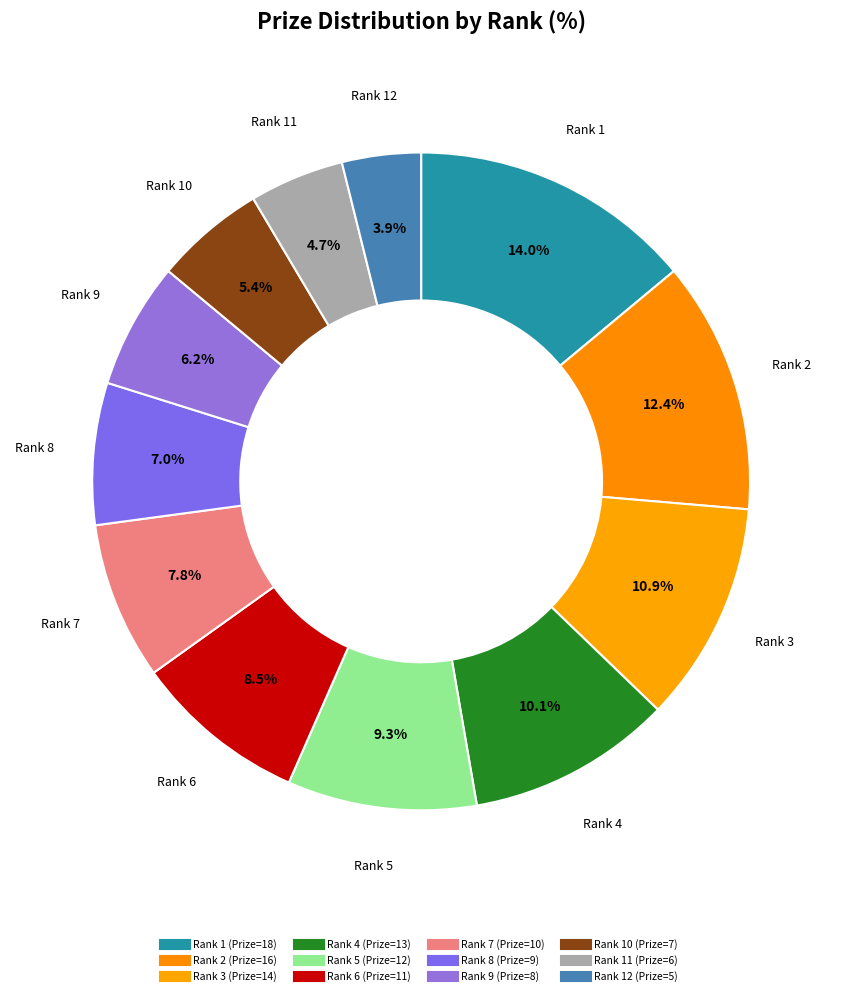

How many segments does this pie chart have?

12